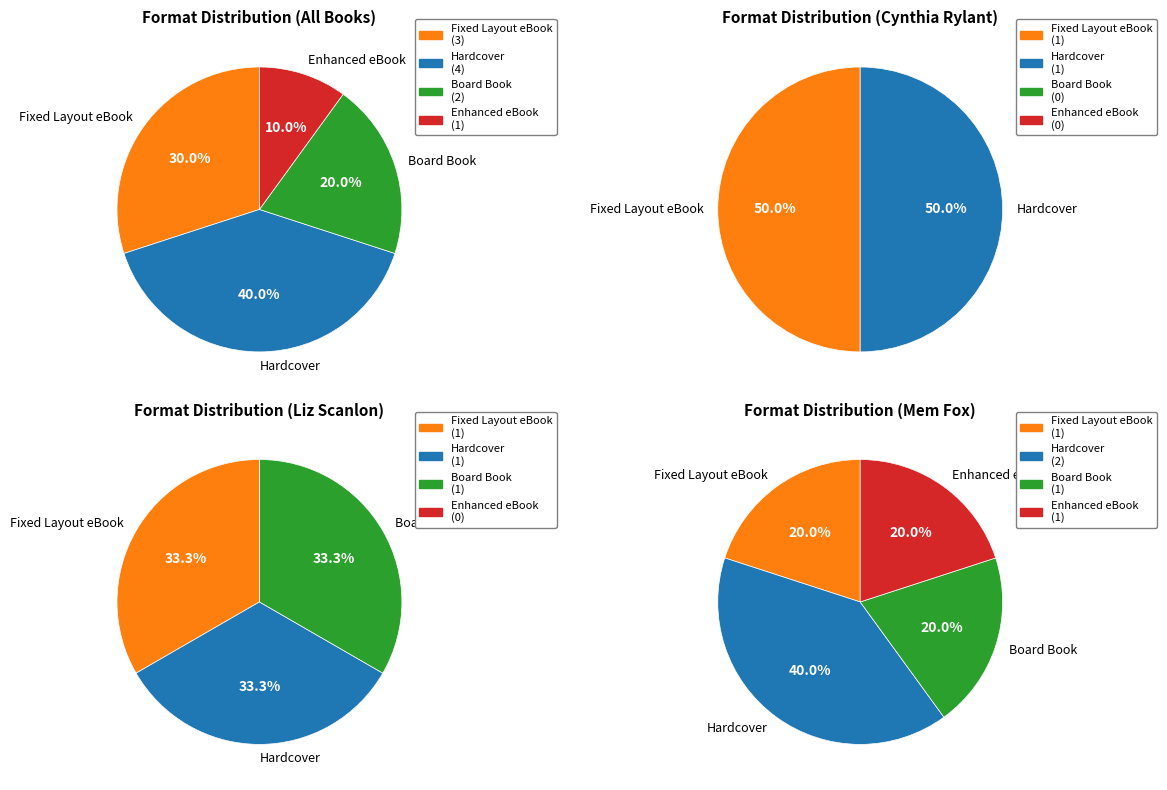

How many slices are in this pie chart?

4